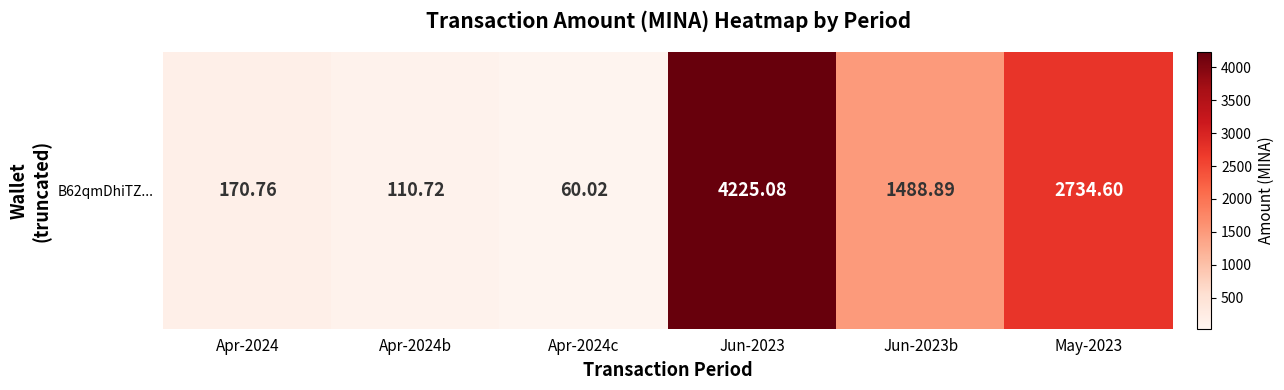

Which category has the highest value across all series?

Jun-2023